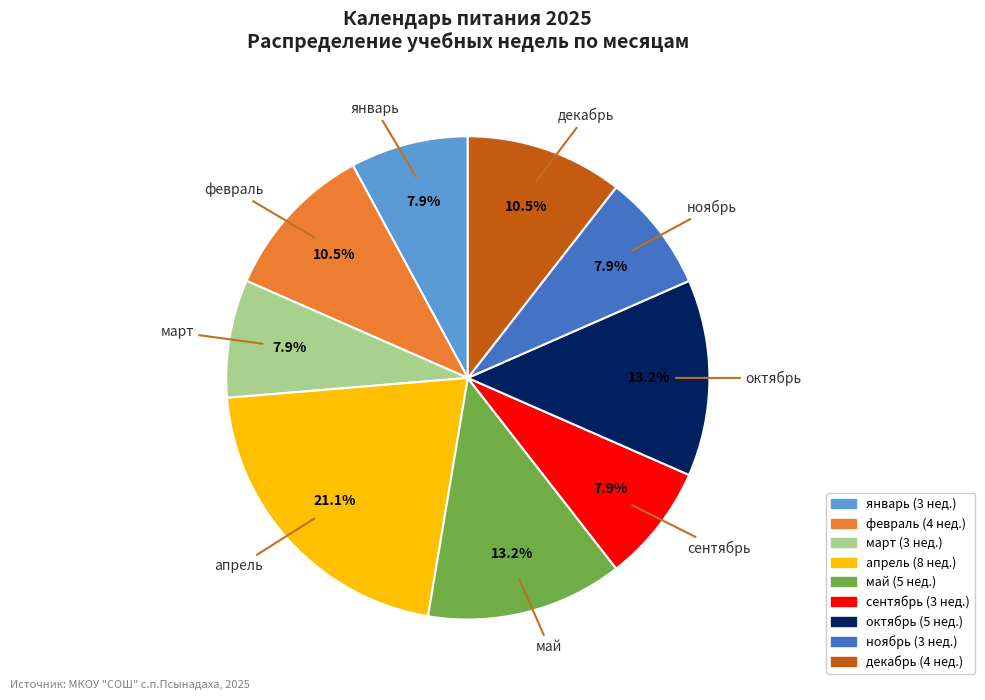

Is there a majority slice in this chart?

No